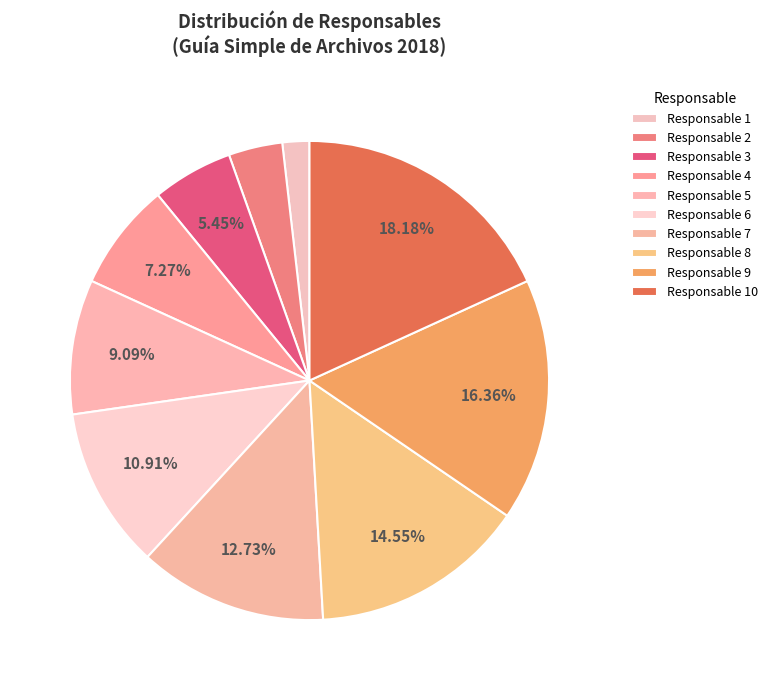

Rank the categories by value from lowest to highest.

Responsable 1, Responsable 2, Responsable 3, Responsable 4, Responsable 5, Responsable 6, Responsable 7, Responsable 8, Responsable 9, Responsable 10